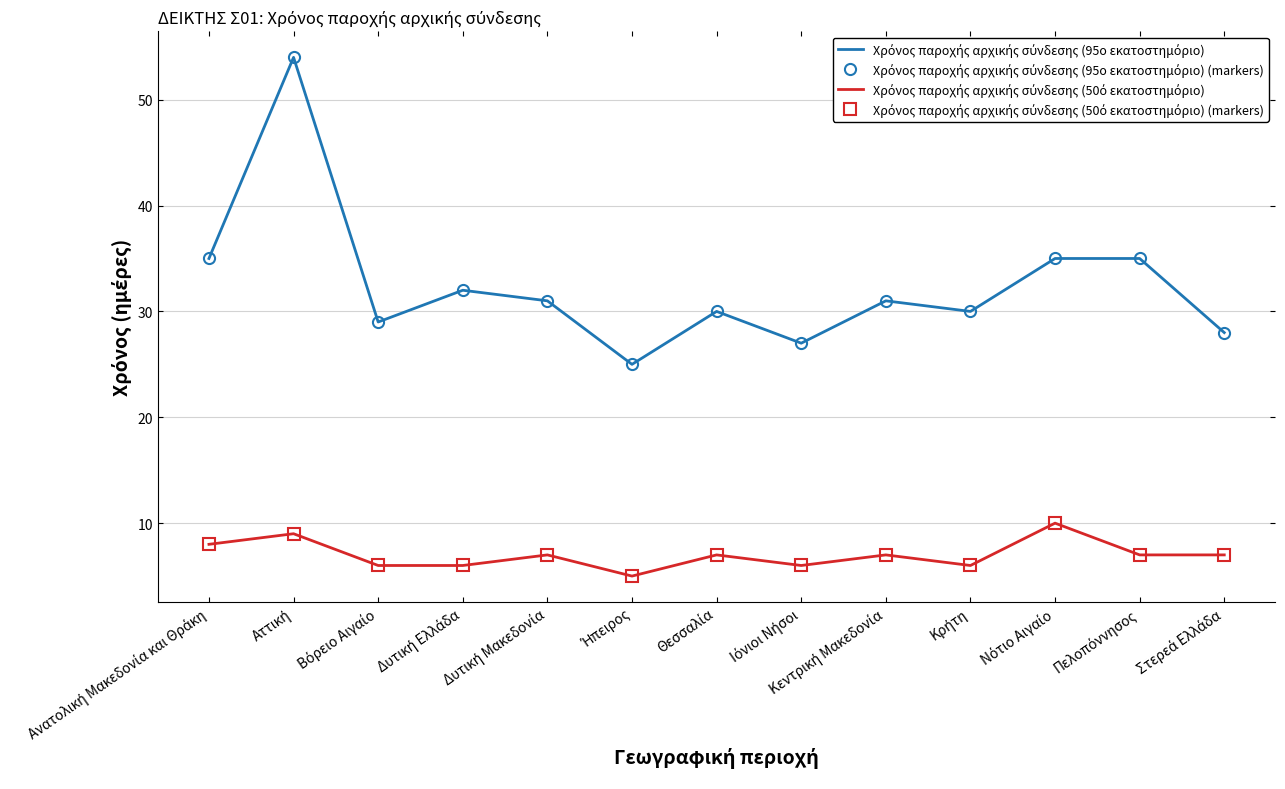

What is the sum of the Χρόνος παροχής αρχικής σύνδεσης (95ο εκατοστημόριο) (markers) values at Δυτική Ελλάδα and Νότιο Αιγαίο?

67